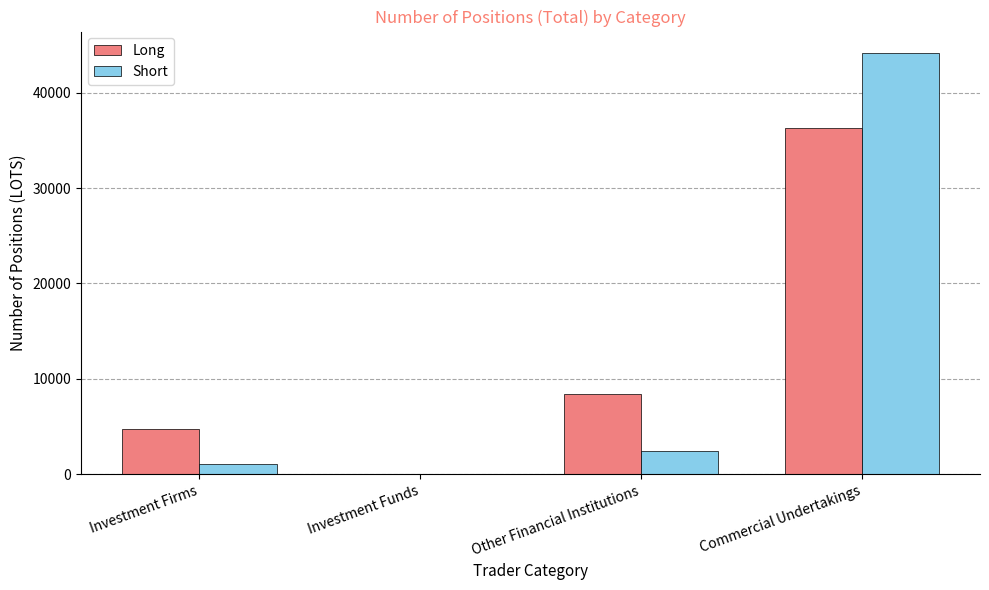

What is the approximate value of Short at Investment Firms?

1073.1